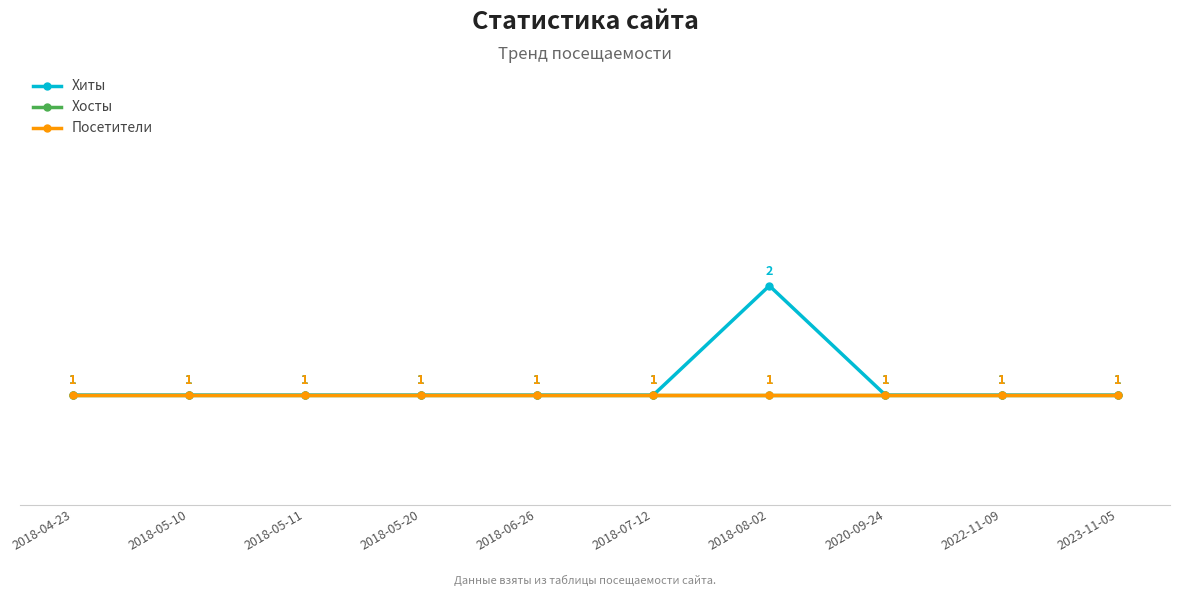

Which category has the lowest value across all series?

2018-04-23